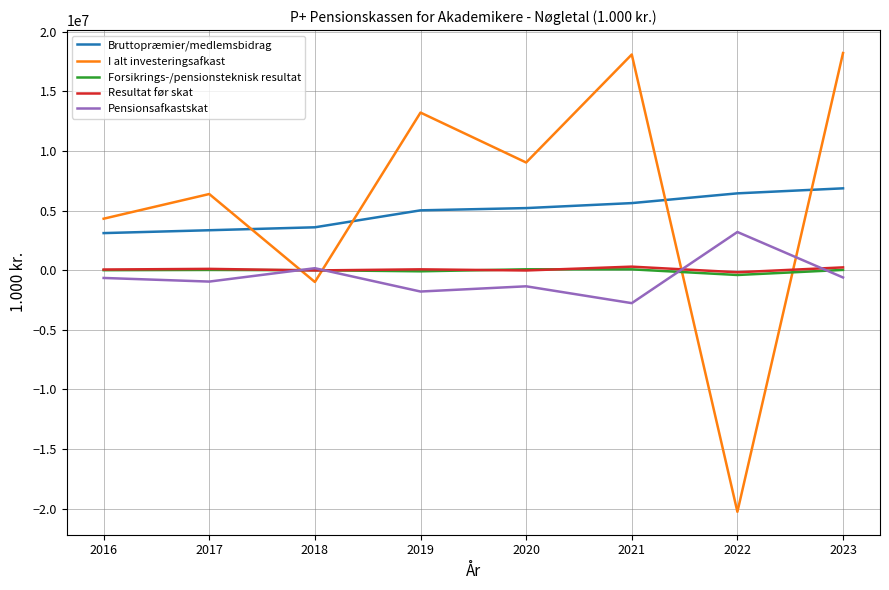

What is the lowest value of the I alt investeringsafkast series?

-20259869